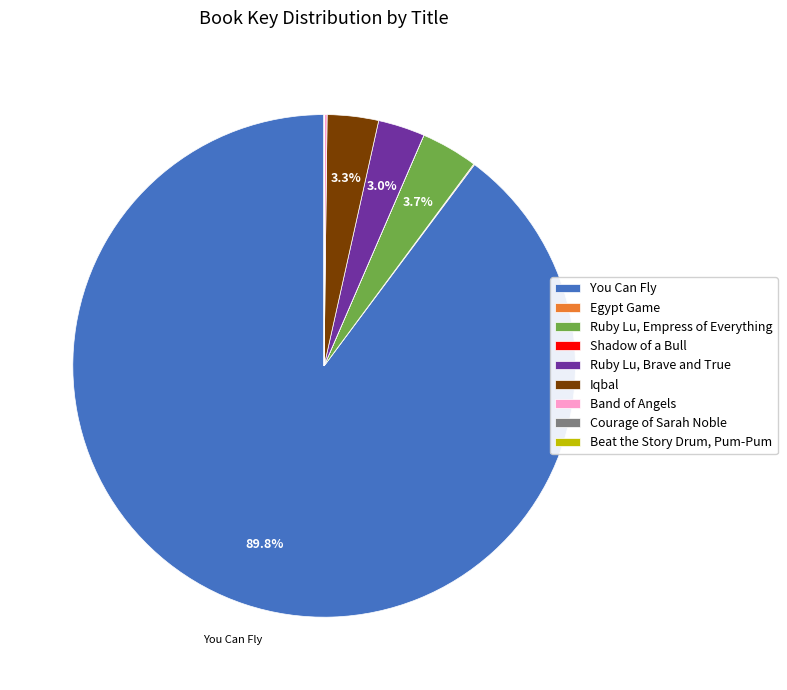

Does Iqbal represent more than half of the total?

No